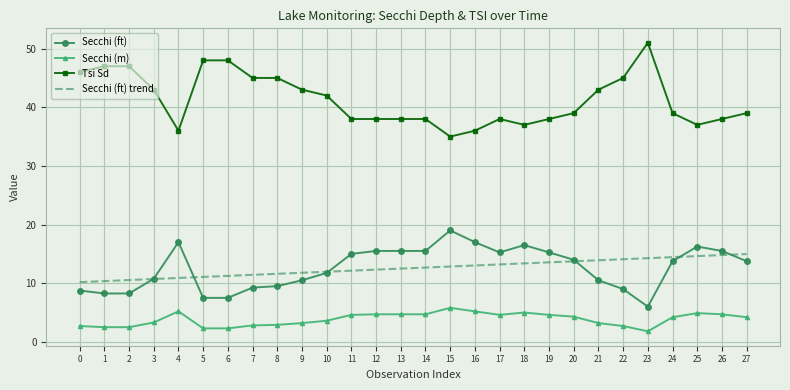

True or false: Tsi Sd and Secchi (ft) intersect in this chart.

False